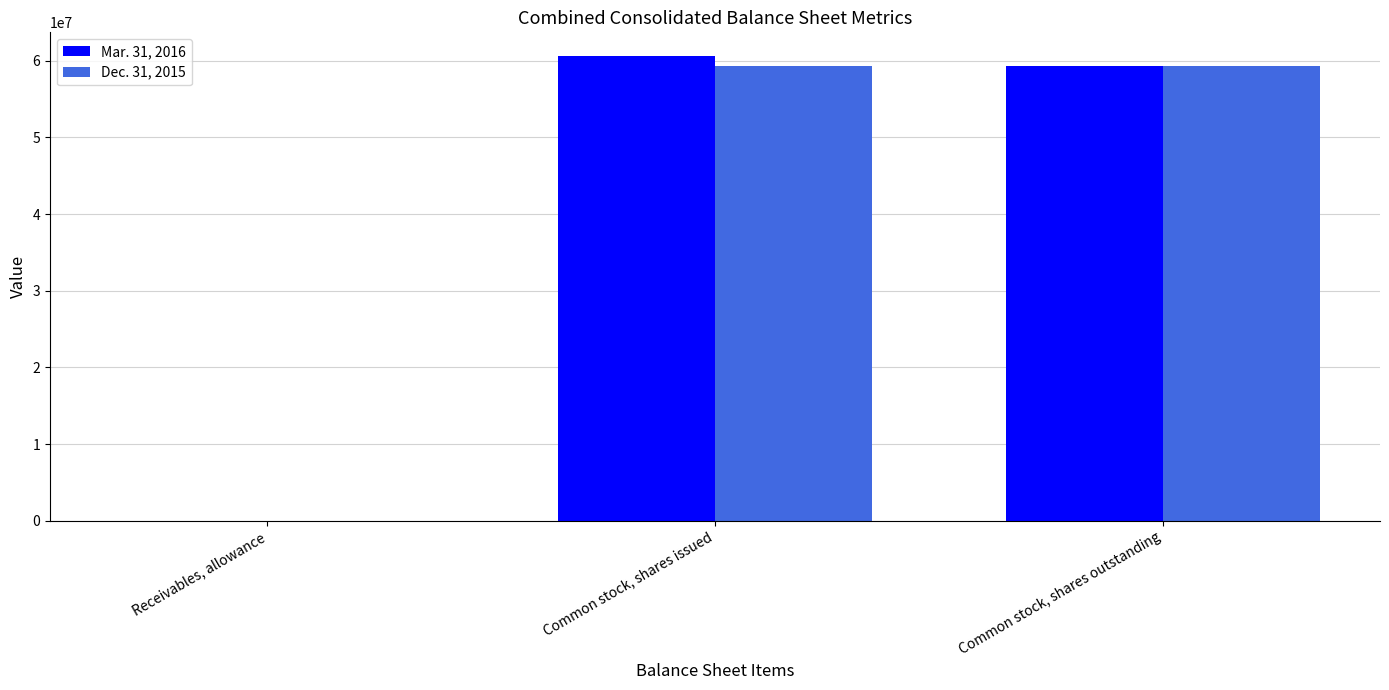

What are all the series names shown in the legend?

Mar. 31, 2016, Dec. 31, 2015